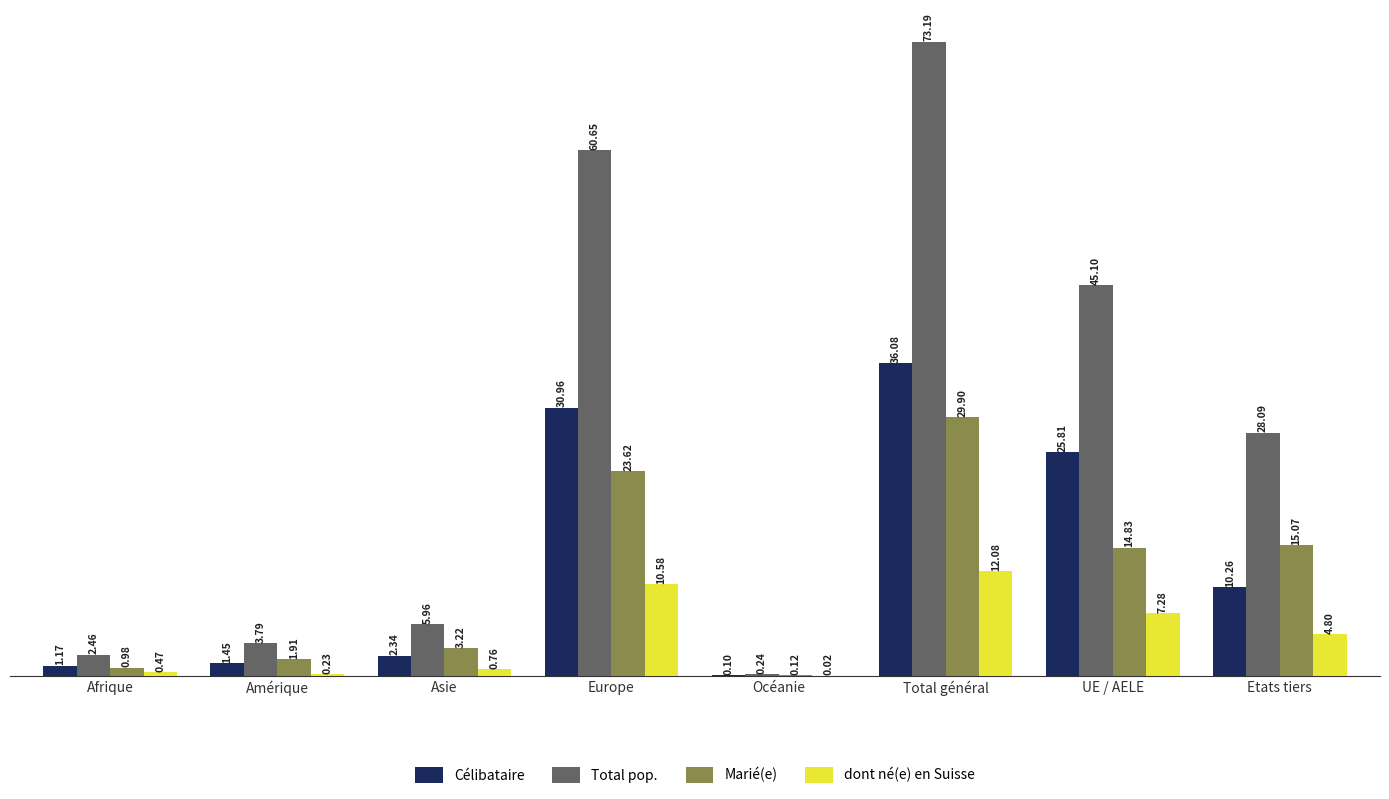

Which series changed the most between Afrique and UE / AELE?

Total pop.